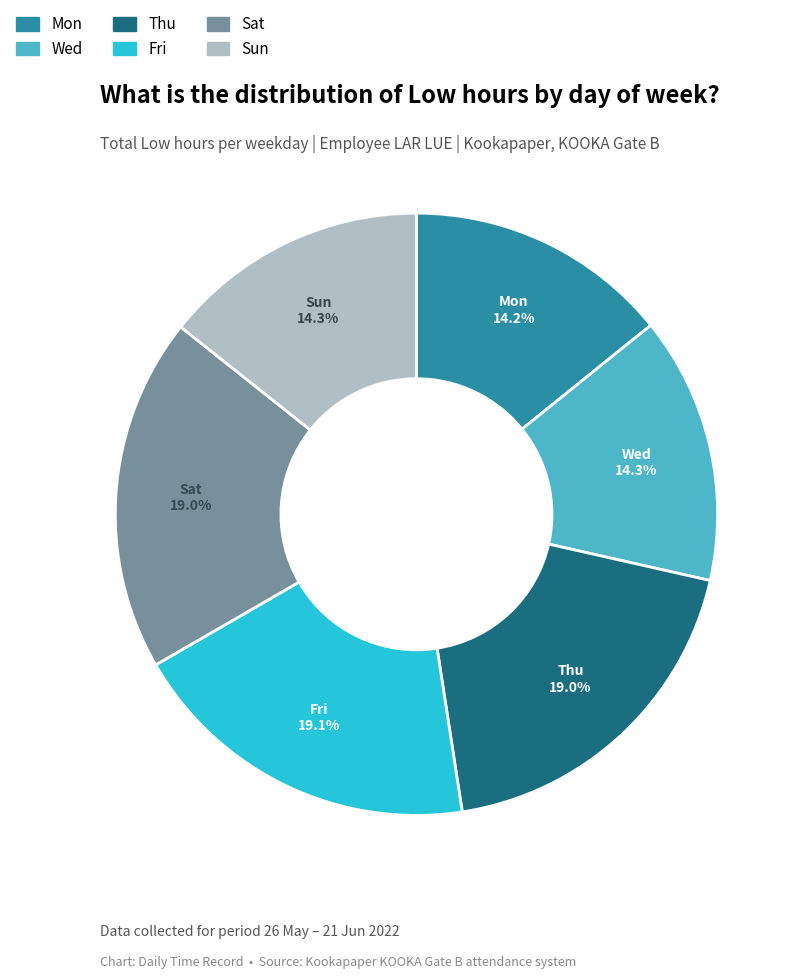

Is there any slice that represents more than half of the pie?

No